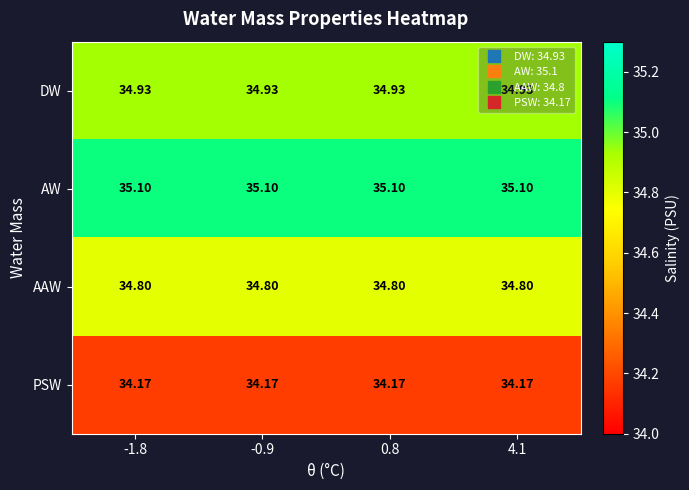

Rank the series by their maximum value, from highest to lowest.

AW, DW, AAW, PSW